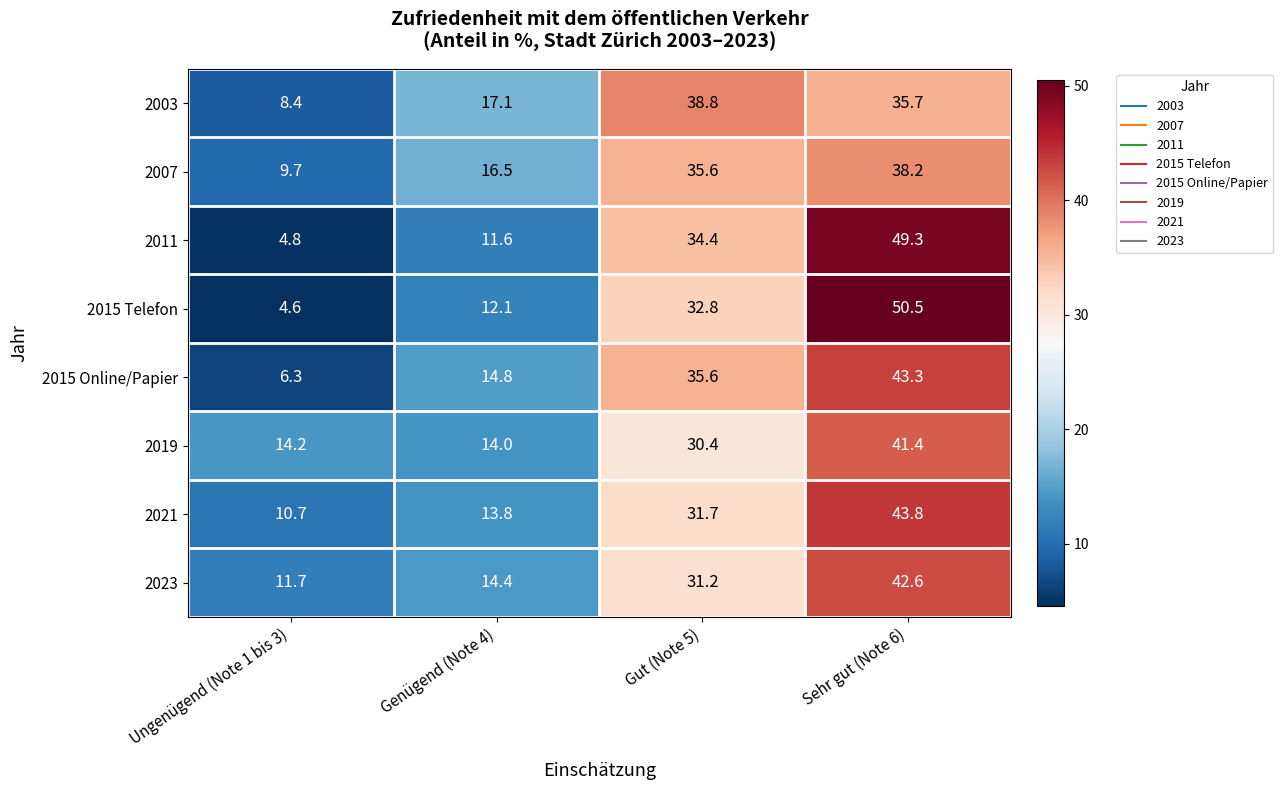

The 2023 series shows 14.4 at Genügend (Note 4). True or false?

True